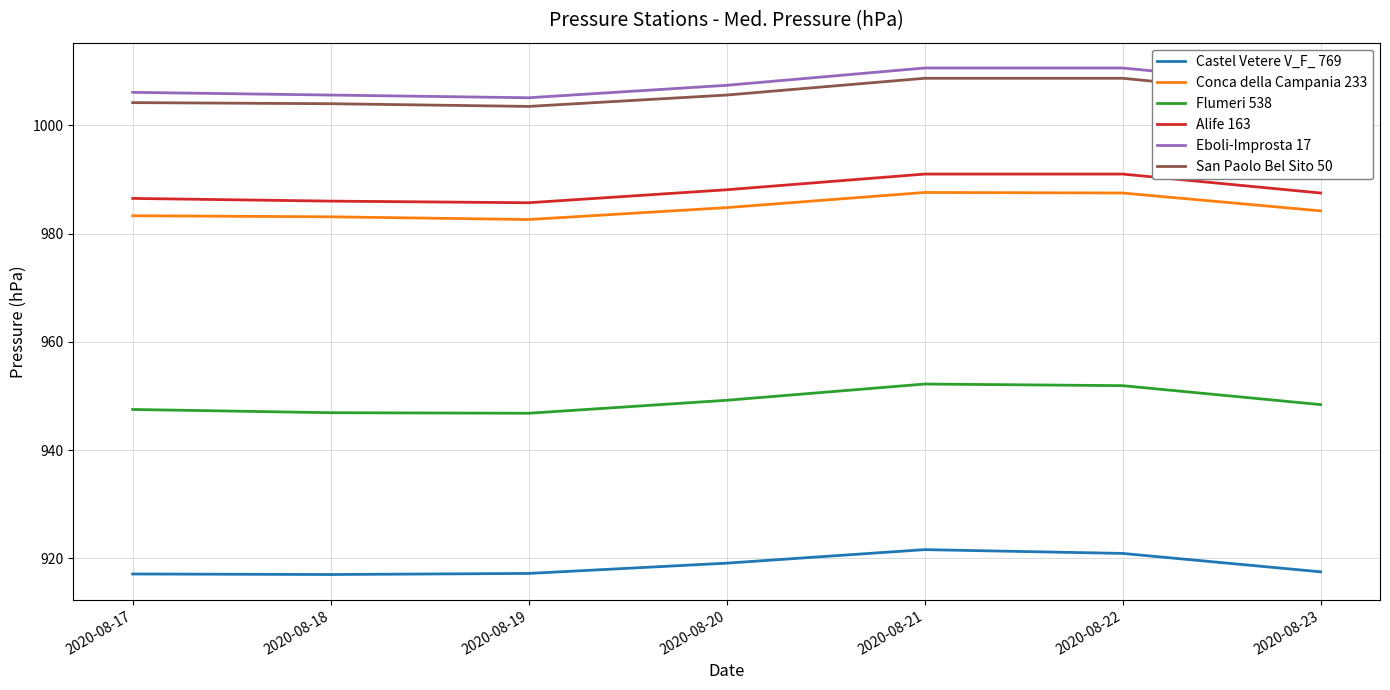

What is the minimum value for San Paolo Bel Sito 50?

1003.5